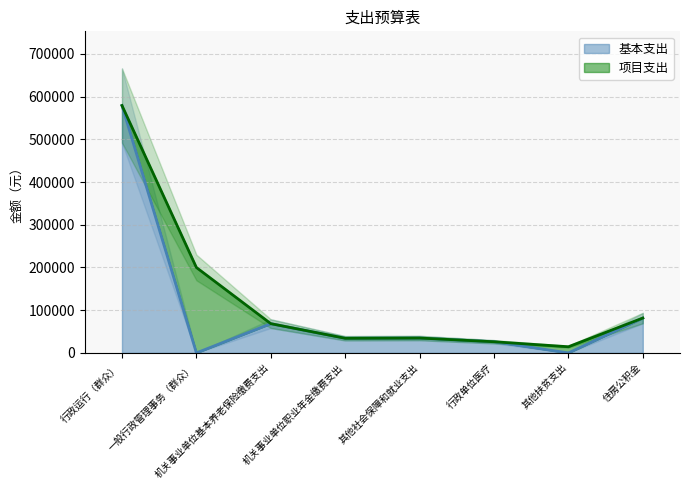

What is the change in value from 机关事业单位职业年金缴费支出 to 其他扶贫支出?

-34224